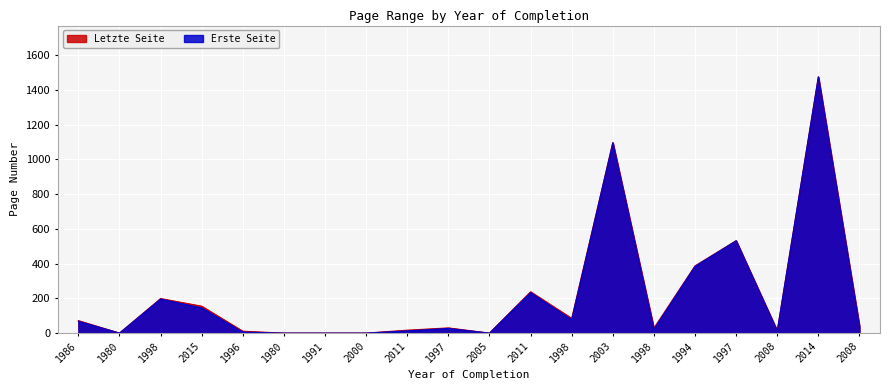

True or false: Letzte Seite and Erste Seite cross at least once.

False